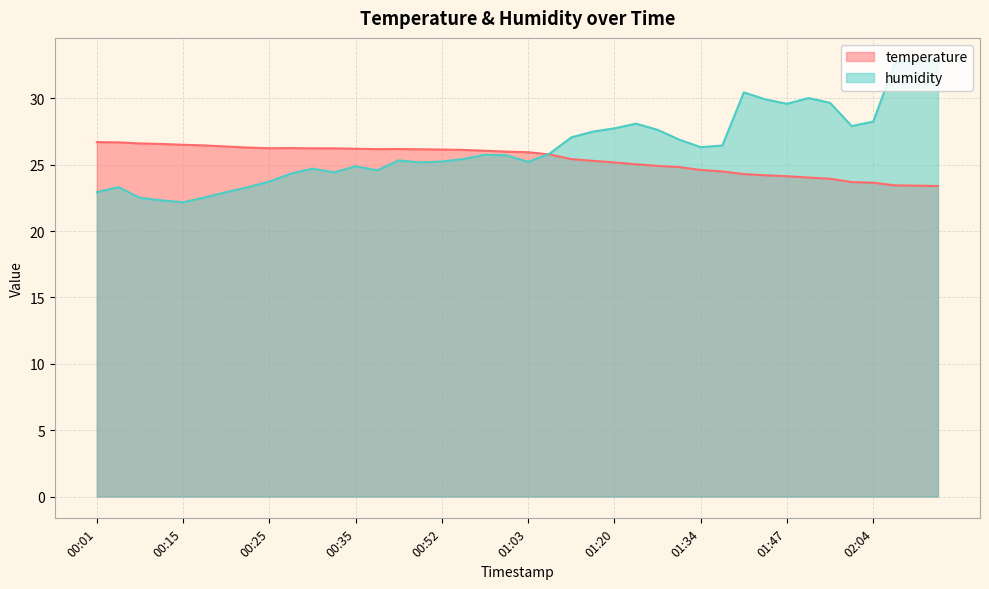

At 00:58, list the series in order from largest to smallest.

temperature, humidity